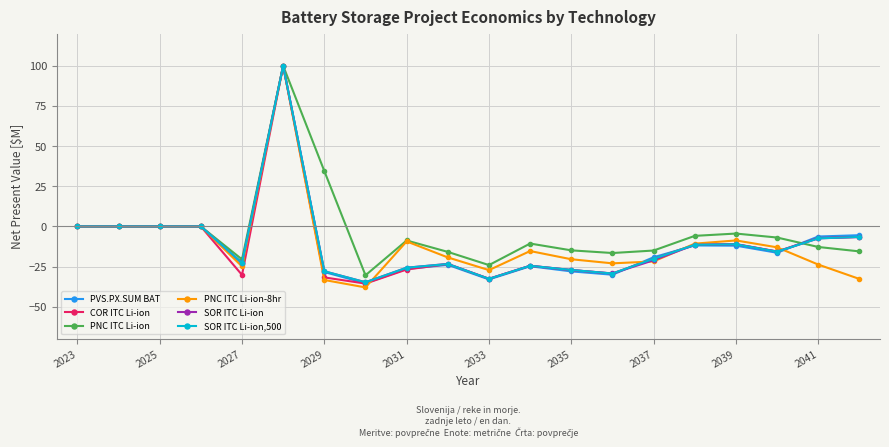

What is the greatest value displayed?

100.0